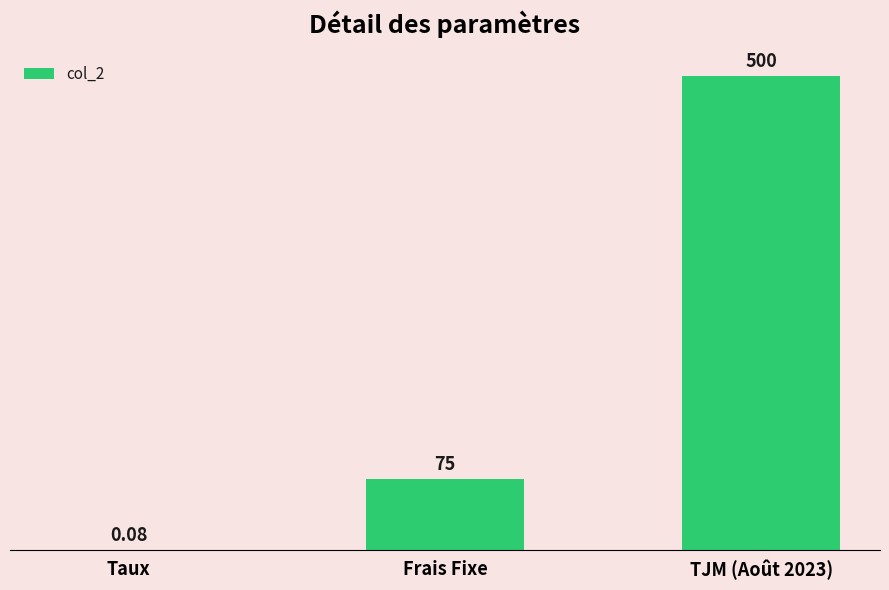

How many series are shown in this chart?

1